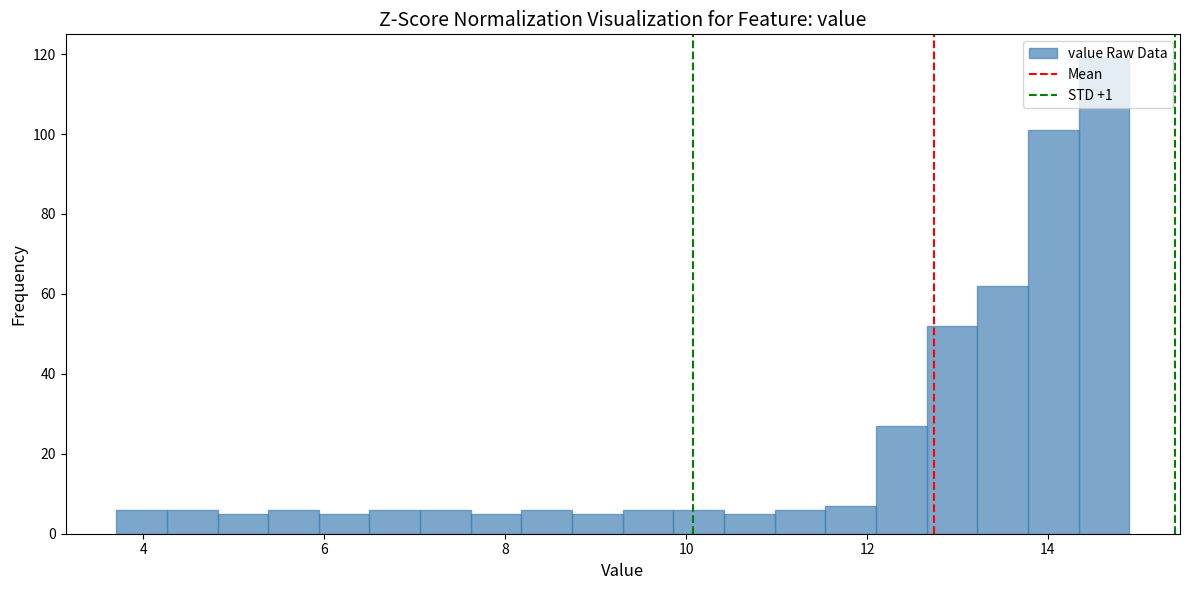

Around what value on the x-axis is the tallest bar? Give the approximate position of its centre, as read against the axis.

14.6